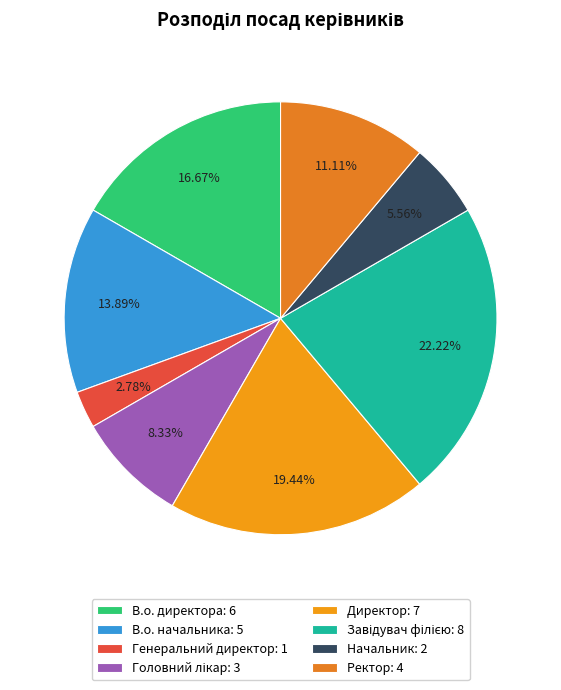

Count the number of slices in the pie.

8